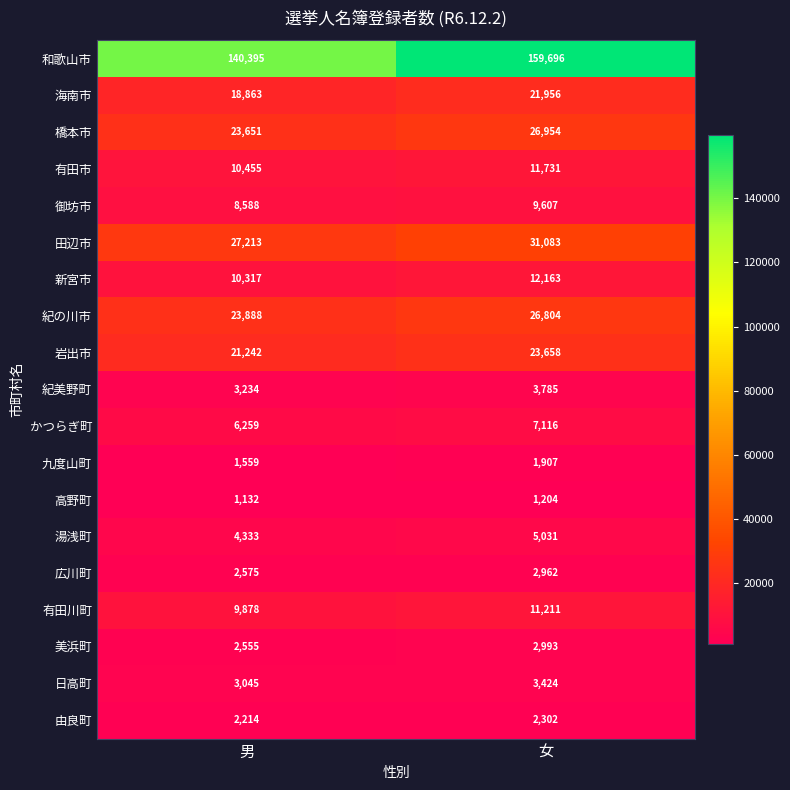

What is the greatest value displayed?

159696